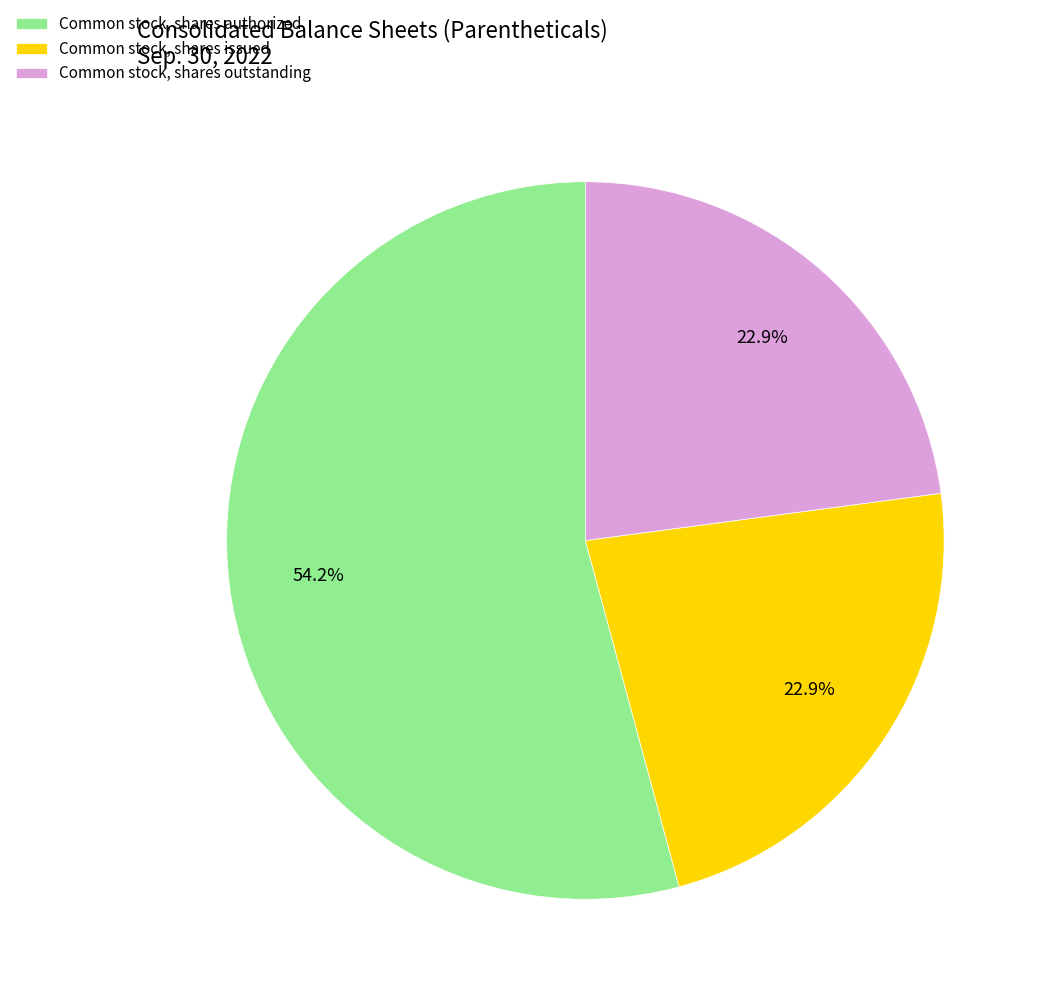

To the nearest percent, what portion does Common stock, shares outstanding represent?

23%